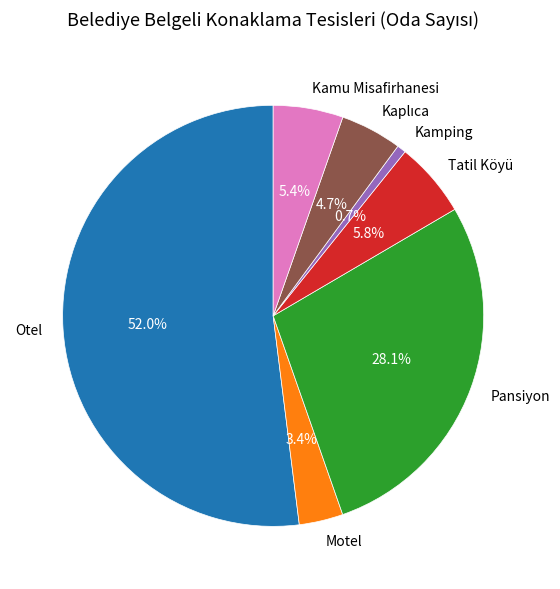

Which category has the smallest portion of the pie?

Kamping